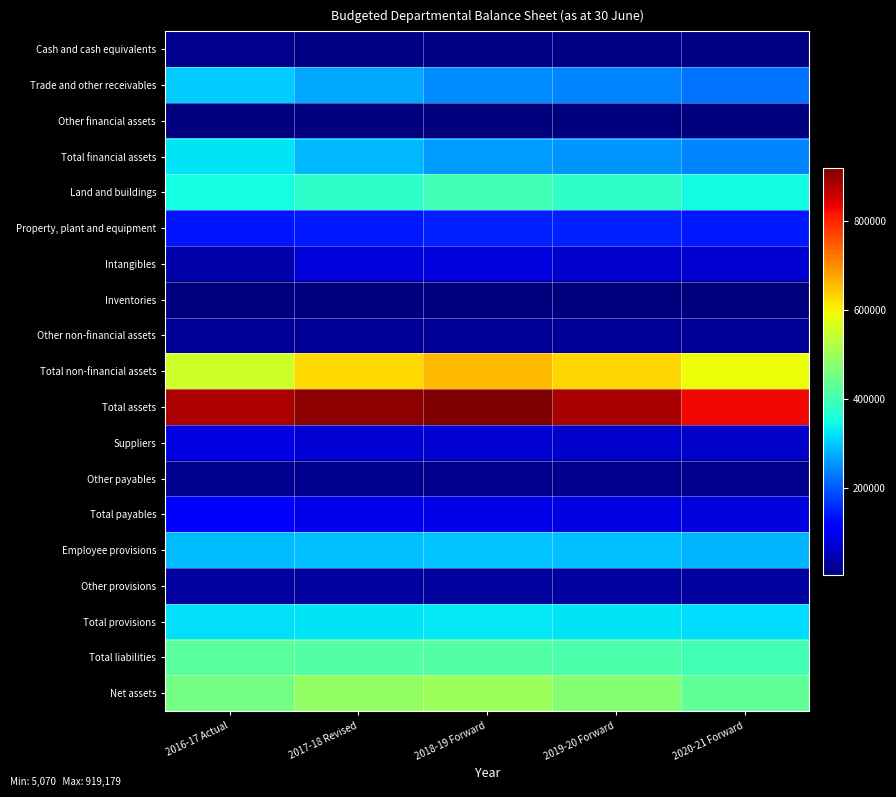

Reading left to right, list all the values displayed in this chart.

Cash and cash equivalents: 2016-17 Actual=17702	2017-18 Revised=8701	2018-19 Forward=8701	2019-20 Forward=8701	2020-21 Forward=8701
Trade and other receivables: 2016-17 Actual=303125	2017-18 Revised=269878	2018-19 Forward=247064	2019-20 Forward=240370	2020-21 Forward=225639
Other financial assets: 2016-17 Actual=5071	2017-18 Revised=5070	2018-19 Forward=5070	2019-20 Forward=5070	2020-21 Forward=5070
Total financial assets: 2016-17 Actual=325898	2017-18 Revised=283649	2018-19 Forward=260835	2019-20 Forward=254141	2020-21 Forward=239410
Land and buildings: 2016-17 Actual=349387	2017-18 Revised=374585	2018-19 Forward=397548	2019-20 Forward=379979	2020-21 Forward=344786
Property, plant and equipment: 2016-17 Actual=138433	2017-18 Revised=143325	2018-19 Forward=148423	2019-20 Forward=151295	2020-21 Forward=142202
Intangibles: 2016-17 Actual=38409	2017-18 Revised=76620	2018-19 Forward=82423	2019-20 Forward=67654	2020-21 Forward=70697
Inventories: 2016-17 Actual=5652	2017-18 Revised=5653	2018-19 Forward=5653	2019-20 Forward=5653	2020-21 Forward=5653
Other non-financial assets: 2016-17 Actual=23011	2017-18 Revised=23645	2018-19 Forward=24297	2019-20 Forward=24968	2020-21 Forward=25660
Total non-financial assets: 2016-17 Actual=554892	2017-18 Revised=623828	2018-19 Forward=658344	2019-20 Forward=629549	2020-21 Forward=588998
Total assets: 2016-17 Actual=880790	2017-18 Revised=907477	2018-19 Forward=919179	2019-20 Forward=883690	2020-21 Forward=828408
Suppliers: 2016-17 Actual=85059	2017-18 Revised=74071	2018-19 Forward=70847	2019-20 Forward=68822	2020-21 Forward=64712
Other payables: 2016-17 Actual=20645	2017-18 Revised=20009	2018-19 Forward=18591	2019-20 Forward=17009	2020-21 Forward=17079
Total payables: 2016-17 Actual=105704	2017-18 Revised=94080	2018-19 Forward=89438	2019-20 Forward=85831	2020-21 Forward=81791
Employee provisions: 2016-17 Actual=289001	2017-18 Revised=292161	2018-19 Forward=296089	2019-20 Forward=293195	2020-21 Forward=282704
Other provisions: 2016-17 Actual=31648	2017-18 Revised=32099	2018-19 Forward=32563	2019-20 Forward=33041	2020-21 Forward=33533
Total provisions: 2016-17 Actual=320649	2017-18 Revised=324260	2018-19 Forward=328652	2019-20 Forward=326236	2020-21 Forward=316237
Total liabilities: 2016-17 Actual=426353	2017-18 Revised=418340	2018-19 Forward=418090	2019-20 Forward=412067	2020-21 Forward=398028
Net assets: 2016-17 Actual=454437	2017-18 Revised=489137	2018-19 Forward=501089	2019-20 Forward=471623	2020-21 Forward=430380